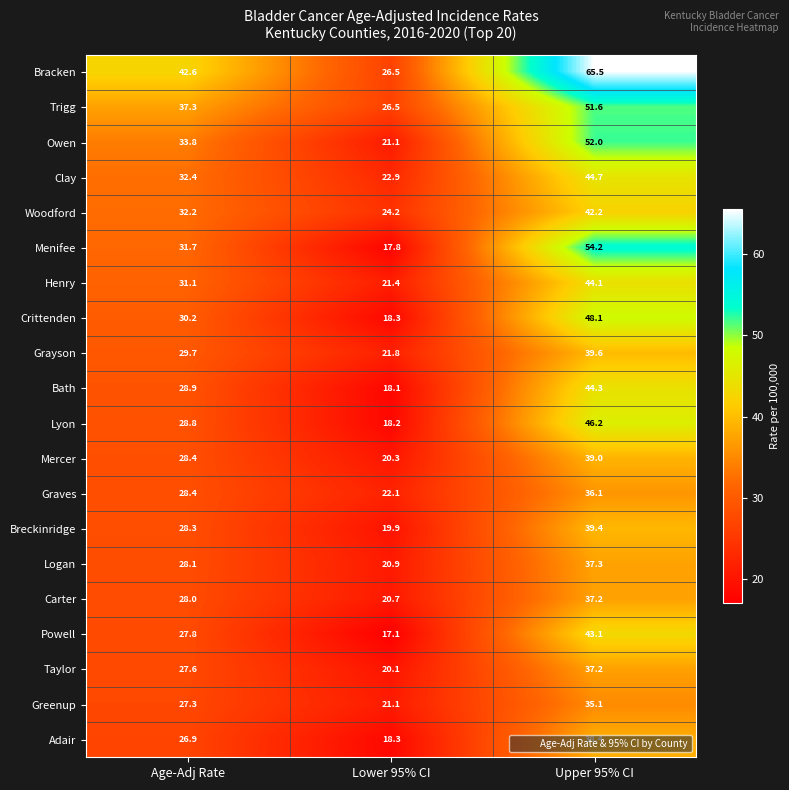

Count the number of data series in this chart.

20